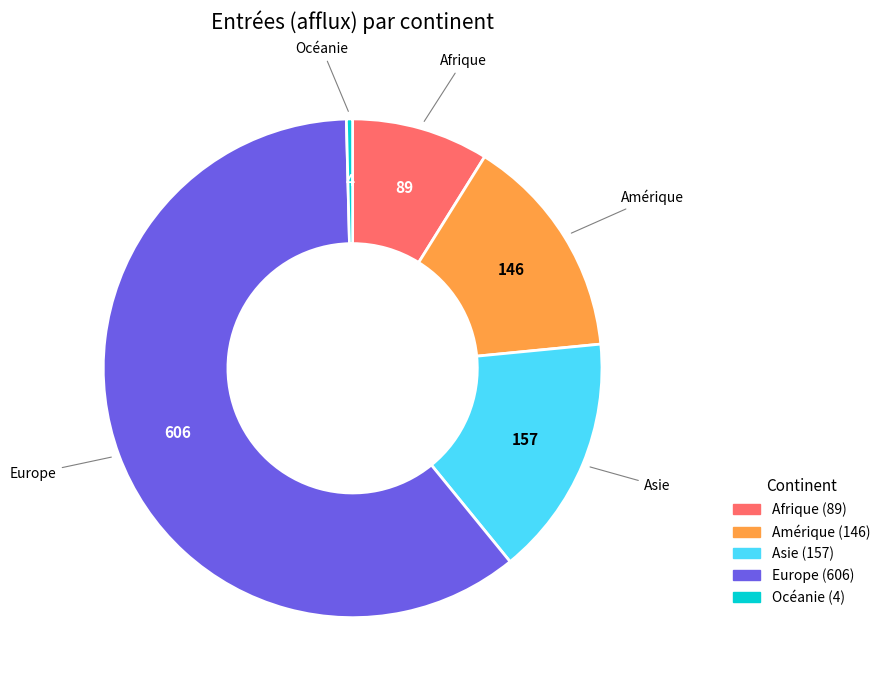

What is the ratio of the value at Amérique to the value at Asie?

0.9